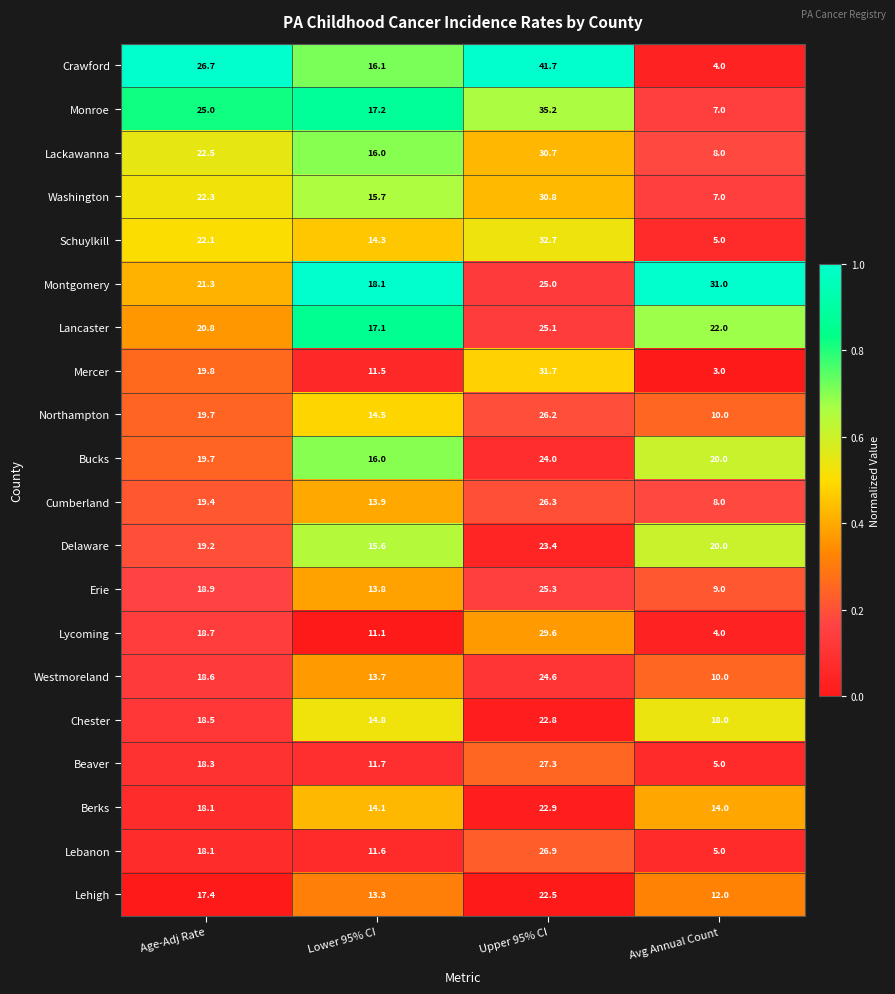

What is the difference between the second highest and minimum values in the Schuylkill series?

17.1